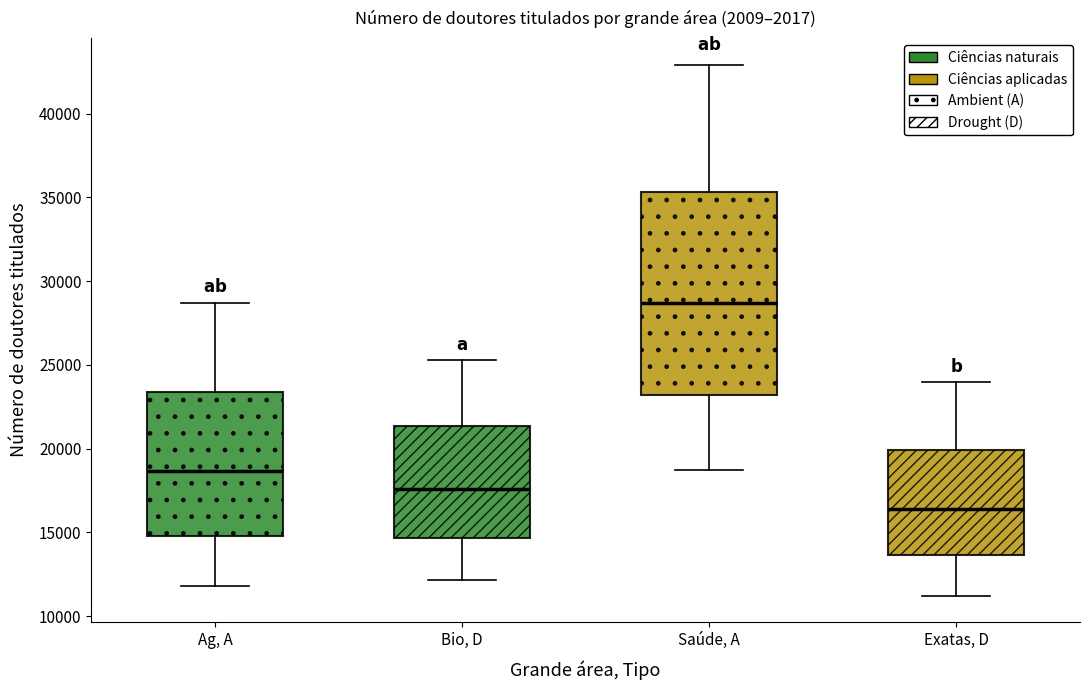

Reading left to right, transcribe this box plot: for each box, give where its median line is, the range the box spans, and where its two whiskers end, as read against the y-axis. The values are not printed on the chart, so give them approximately, as read against the axis.

Ag, A: median 18500, box 15000 to 23500, whiskers 12000 to 28500
Bio, D: median 17500, box 14500 to 21500, whiskers 12000 to 25500
Saúde, A: median 28500, box 23000 to 35500, whiskers 18500 to 43000
Exatas, D: median 16500, box 13500 to 20000, whiskers 11000 to 24000